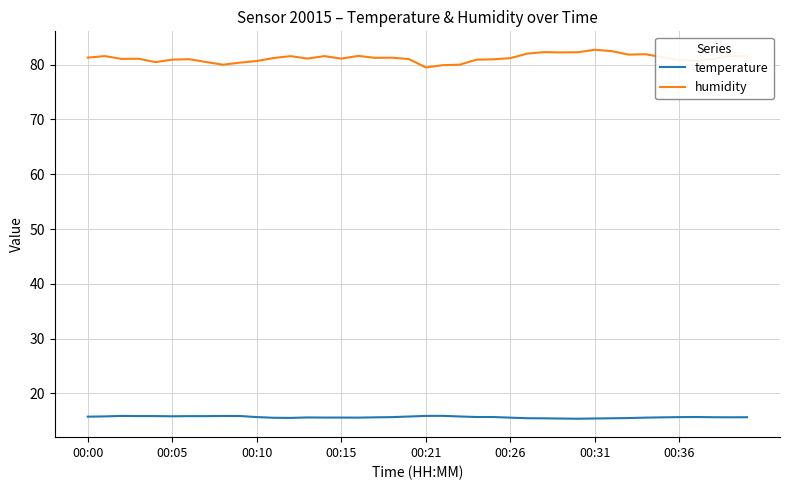

Which series has the largest total across all categories?

humidity